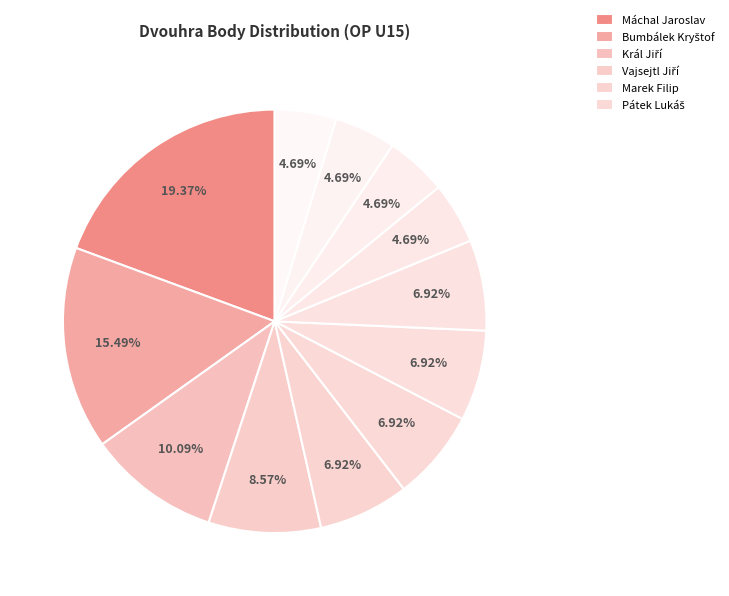

Count the number of slices in the pie.

12